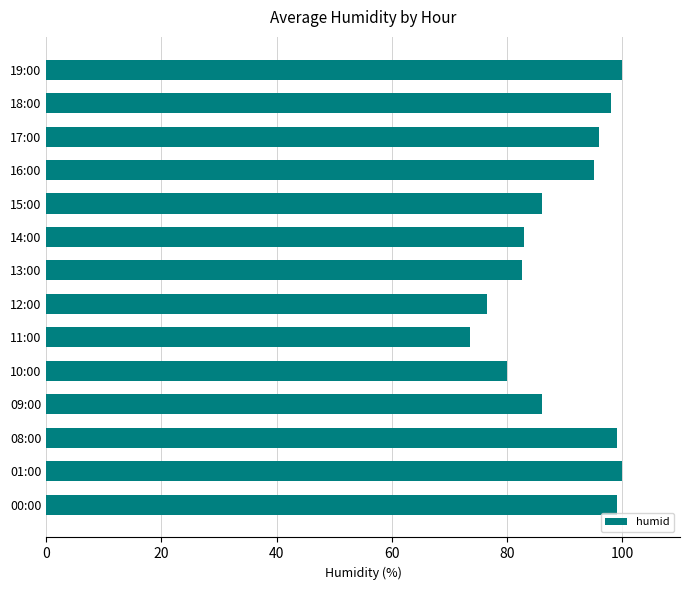

How many values are below 95?

7